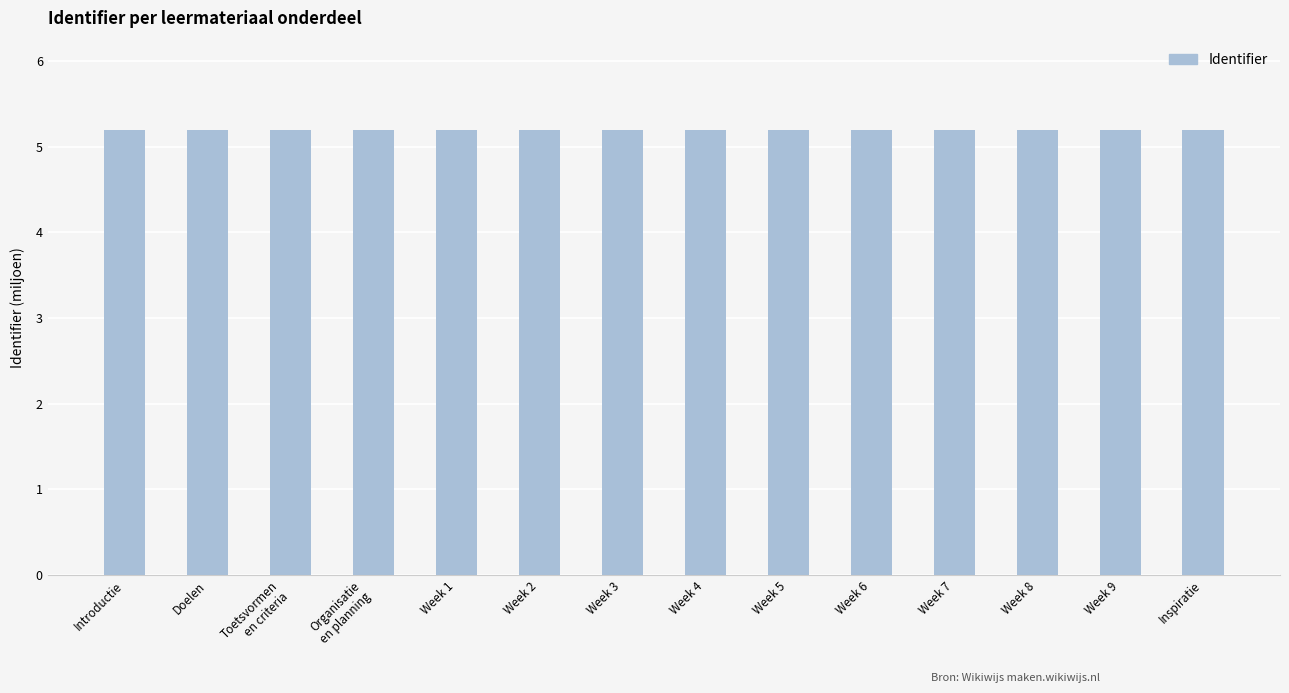

What is the value of the 13th bar from the left?

5.2